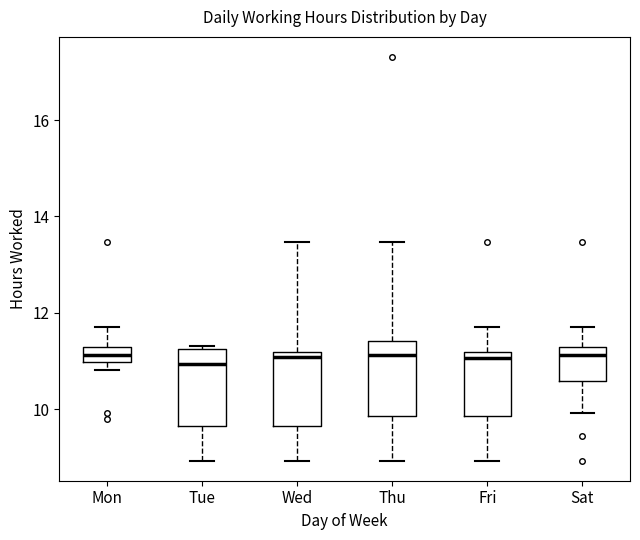

Where is the lower edge of the box for Wed on the y-axis? The values are not printed on the chart, so give them approximately, as read against the axis.

9.6